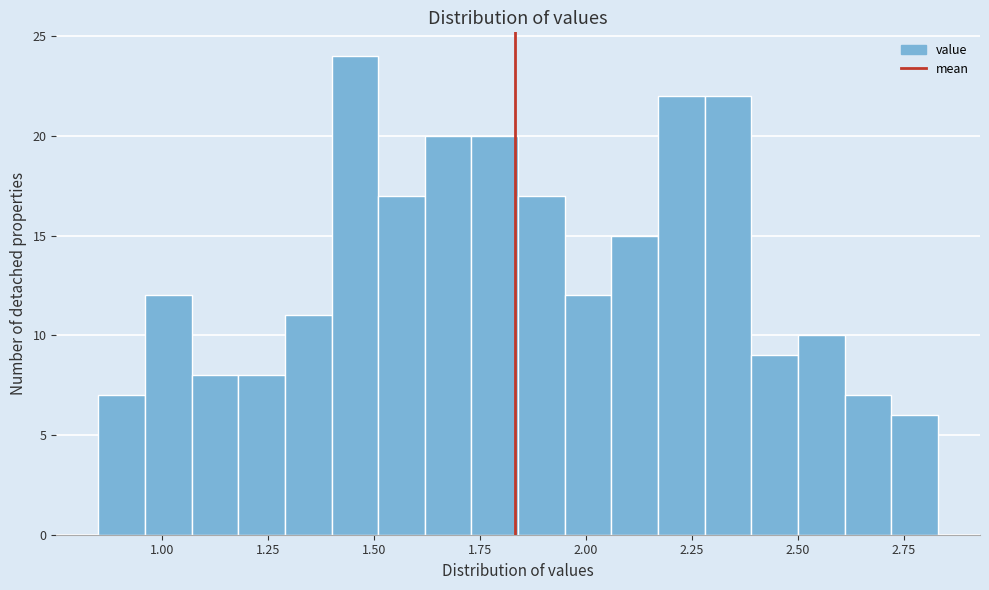

Read against the x-axis, roughly where is the centre of the tallest bar?

1.45